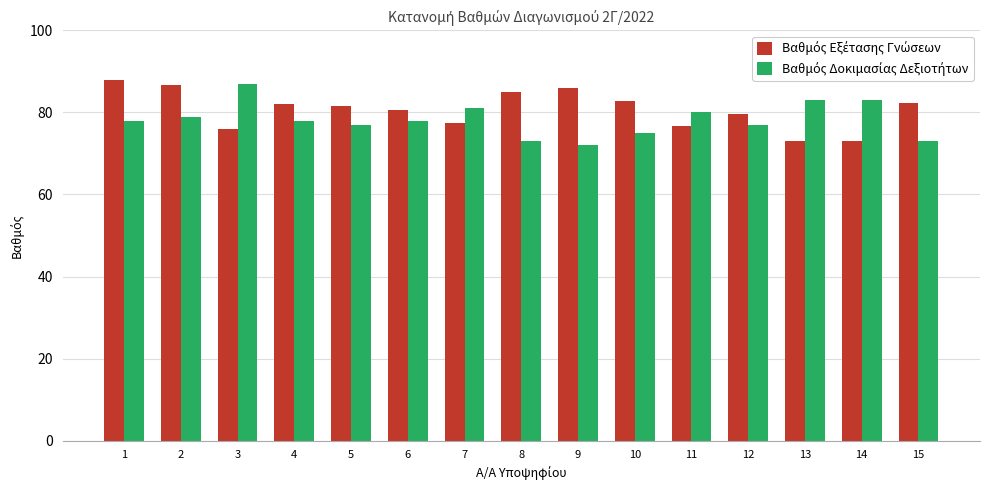

Which label corresponds to the smallest value in the chart?

9